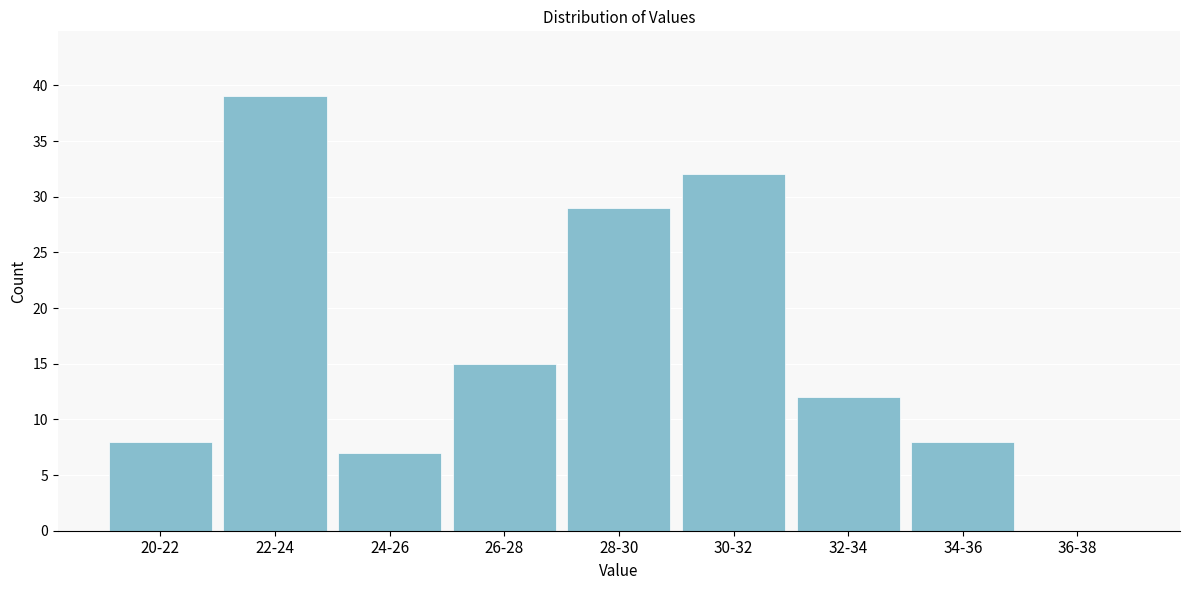

Reading left to right, what are all the values shown in this chart?

20-22=8	22-24=39	24-26=7	26-28=15	28-30=29	30-32=32	32-34=12	34-36=8	36-38=0